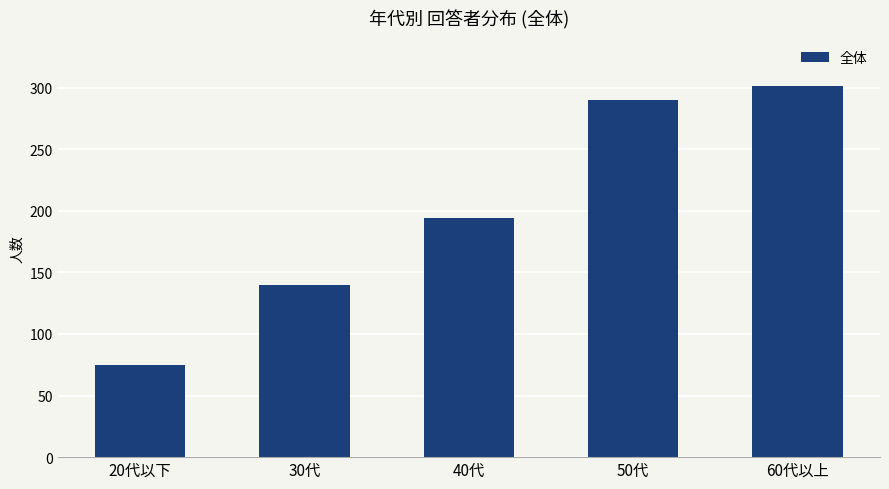

At which label is the value closest to 188?

40代